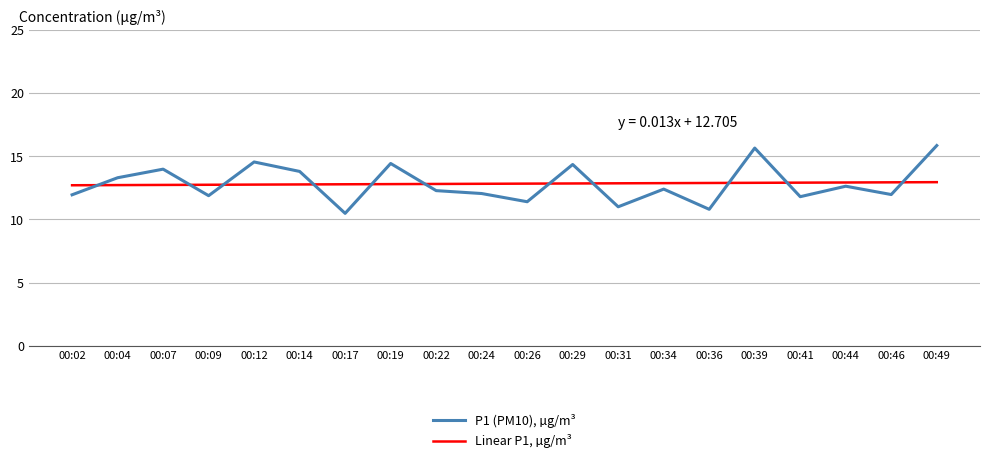

Which category has the lowest value in the P1 (PM10), µg/m³ series?

00:17